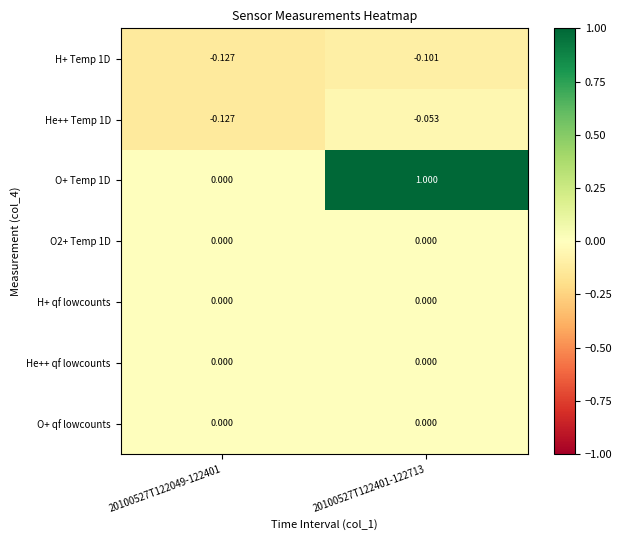

Count the number of categories in the chart.

2